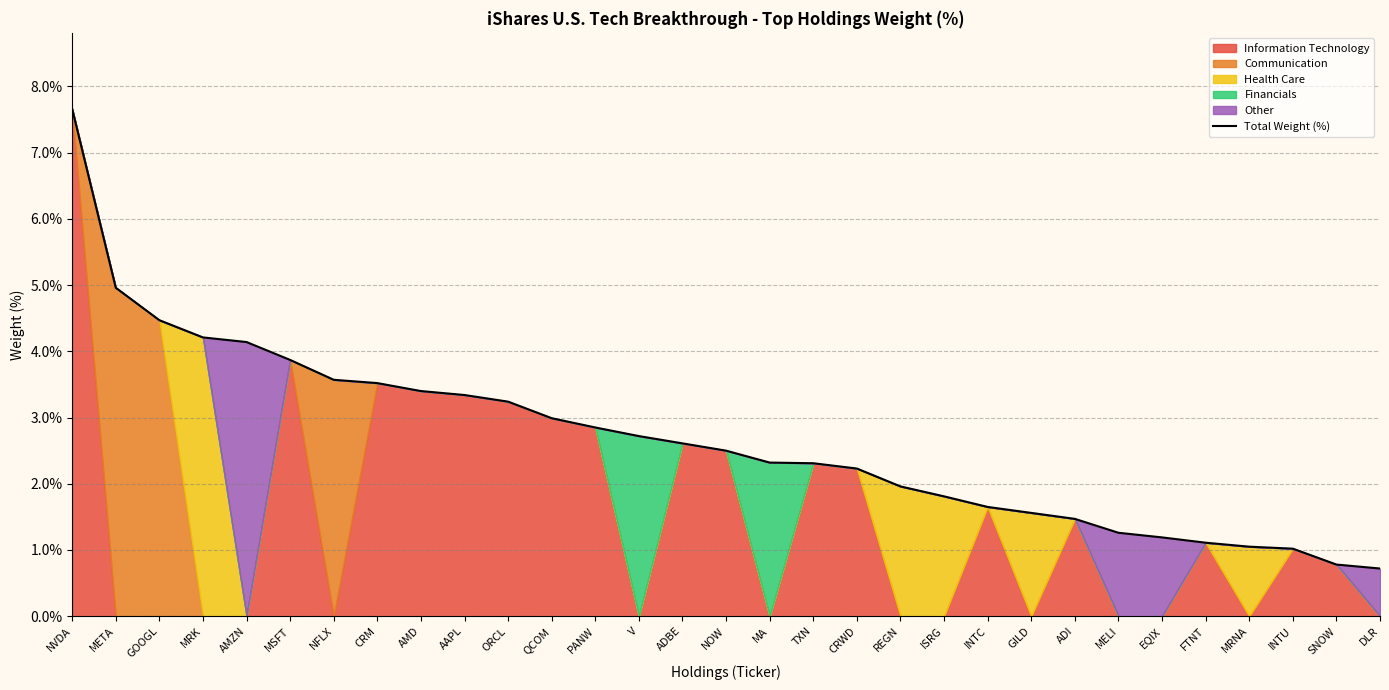

Is it true that the value at EQIX is 2.1?

False